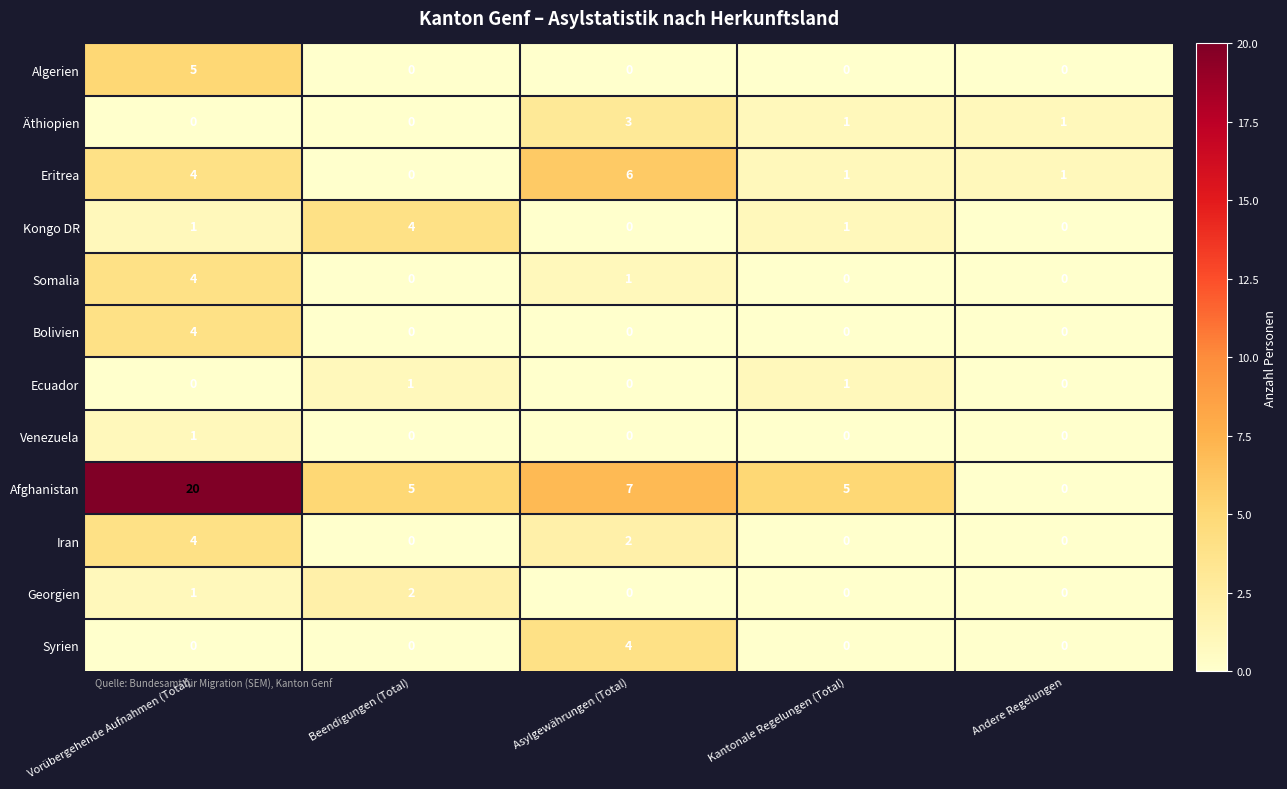

At how many categories does at least one series exceed 13?

1